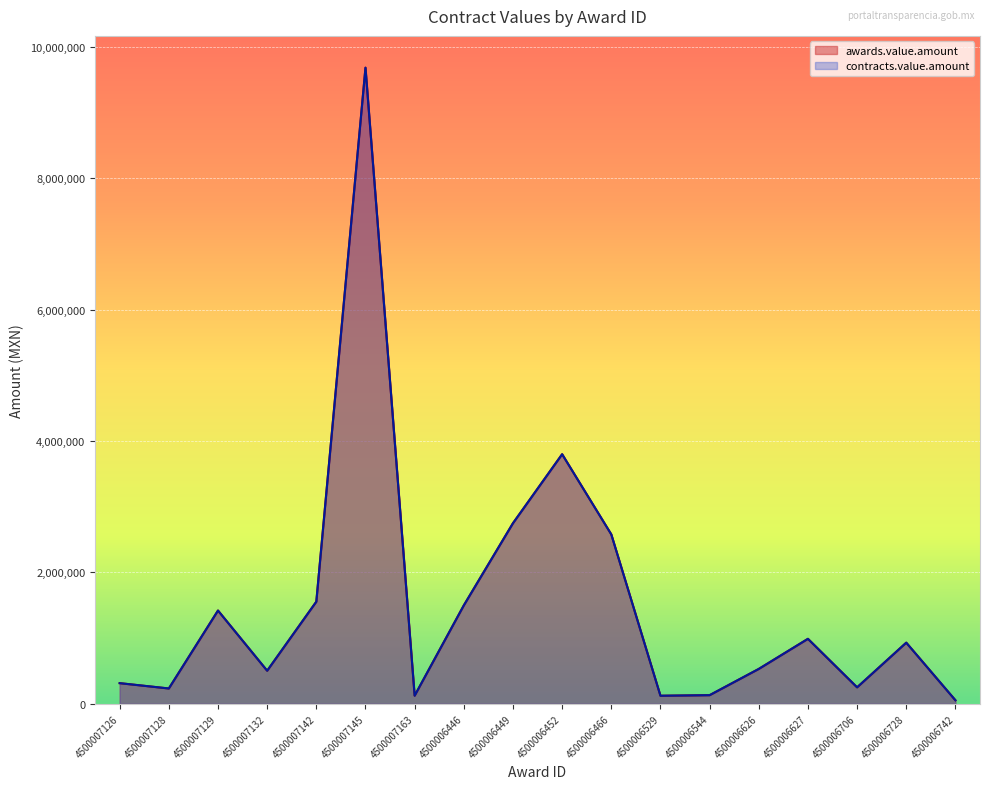

What are all the series names shown in the legend?

awards.value.amount, contracts.value.amount